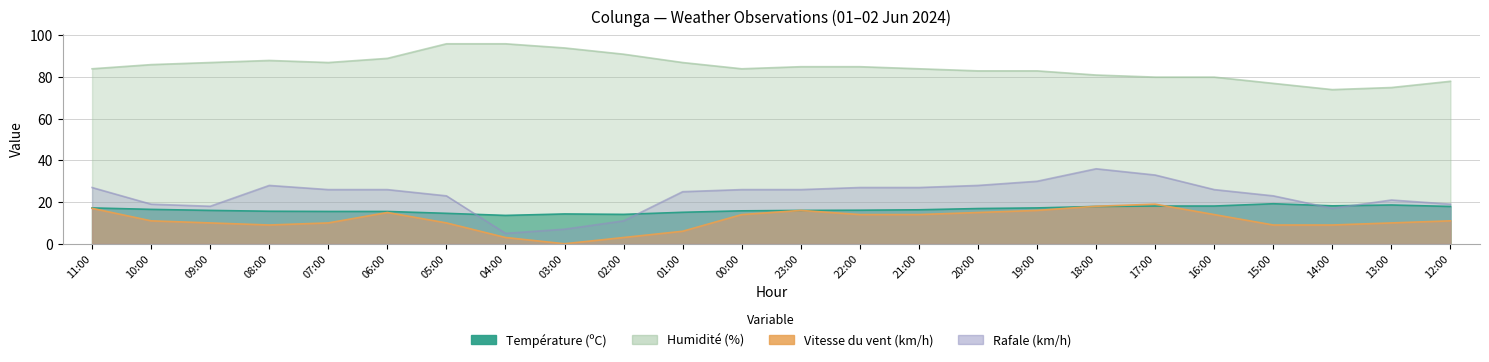

At 07:00, list the series in order from smallest to largest.

Vitesse du vent (km/h), Température (ºC), Rafale (km/h), Humidité (%)